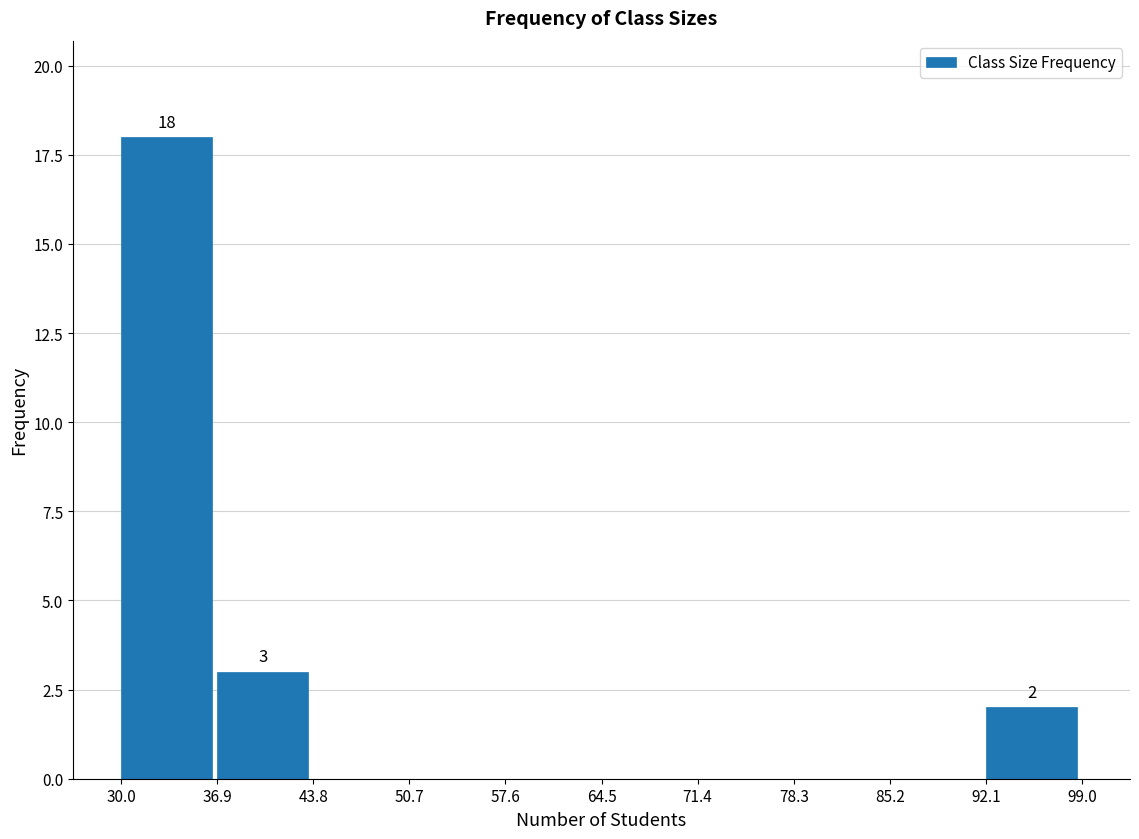

Over which range of the x-axis is the bar tallest?

30.0 to 36.9